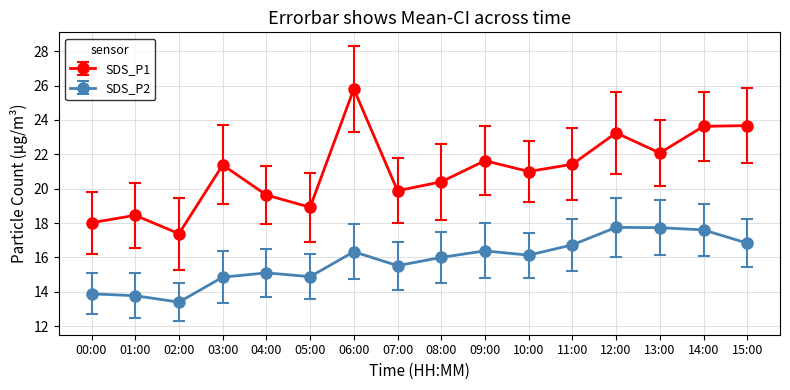

The SDS_P2 series shows 16.3 at 06:00. True or false?

True